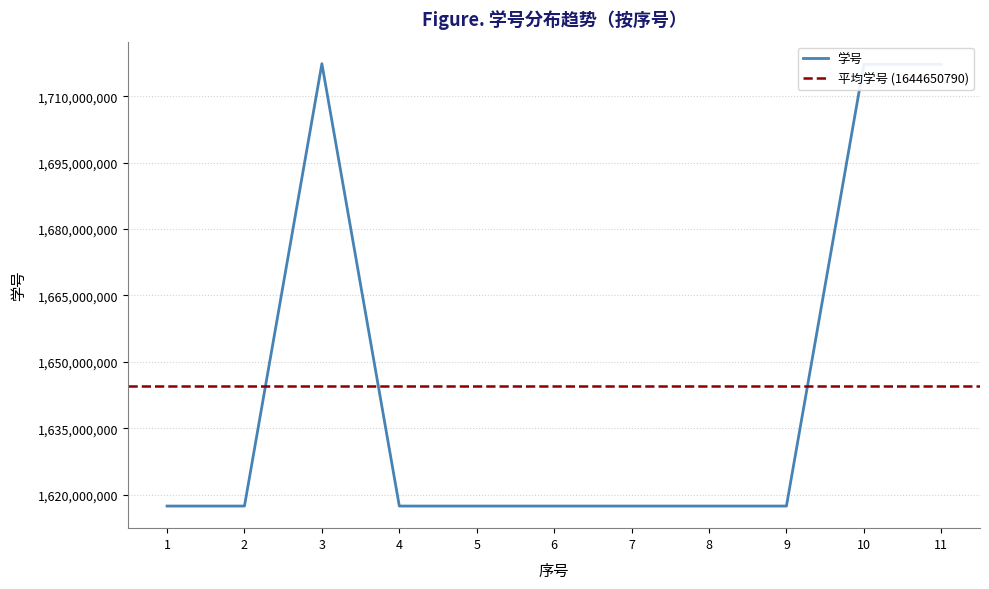

Approximately how many times larger is the value at 7 compared to 2?

1.0